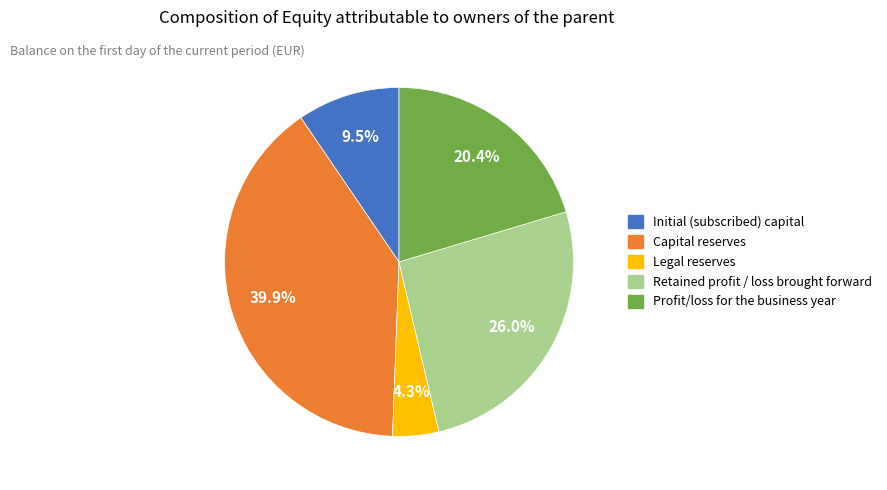

Do Profit/loss for the business year and Capital reserves together represent more than half of the pie?

Yes